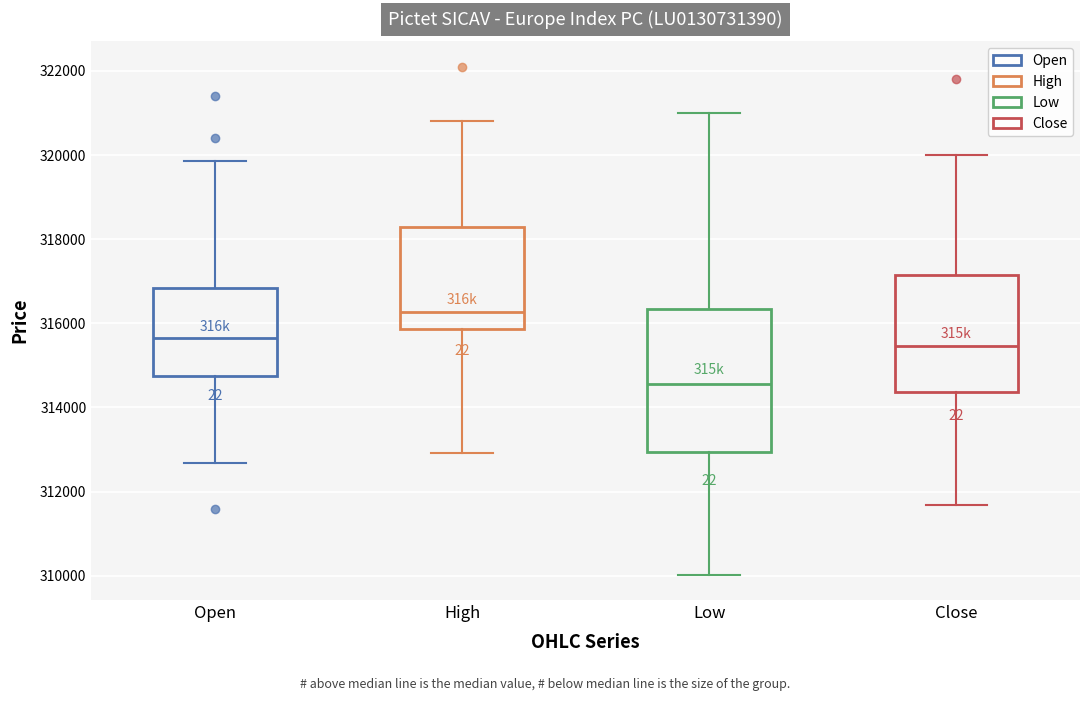

Which box has the highest median line?

High